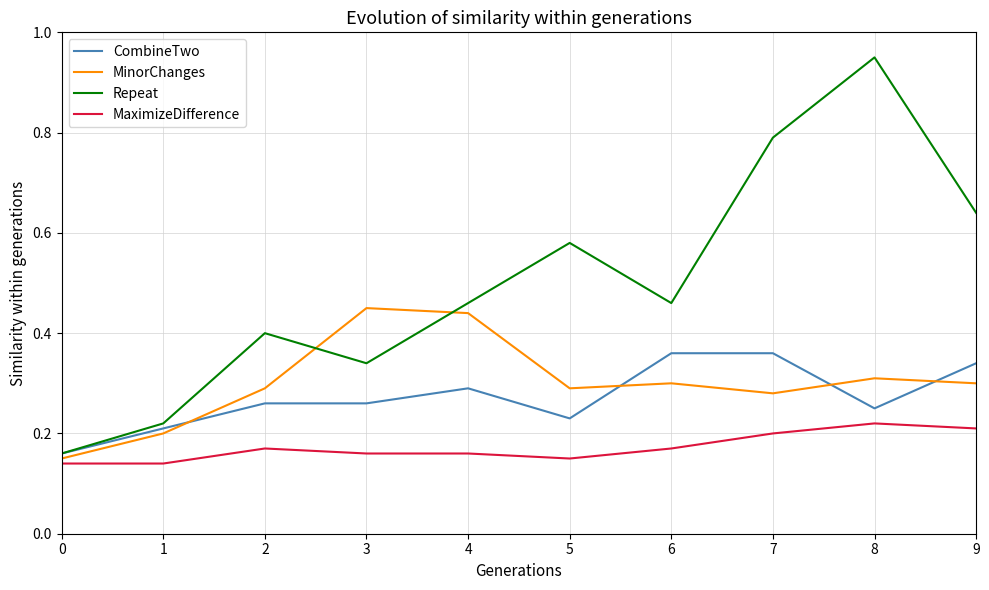

True or false: MinorChanges and Repeat intersect in this chart.

True